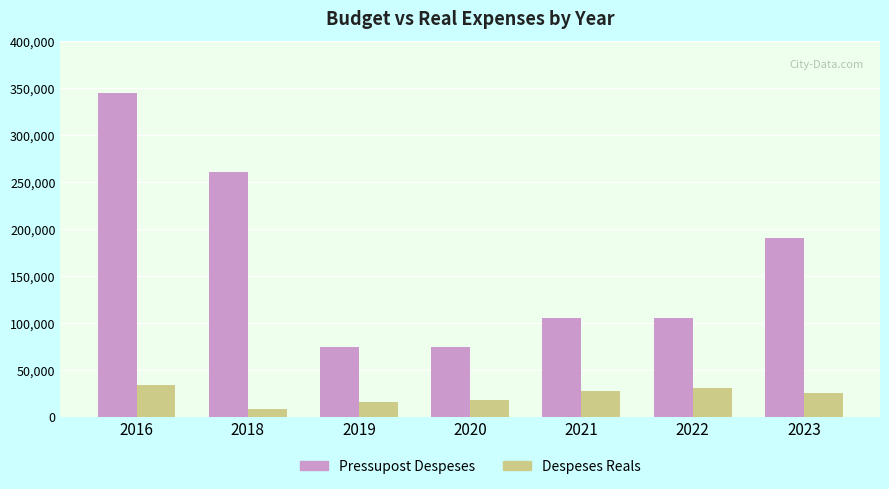

Read the Pressupost Despeses value at 2019.

75000.0